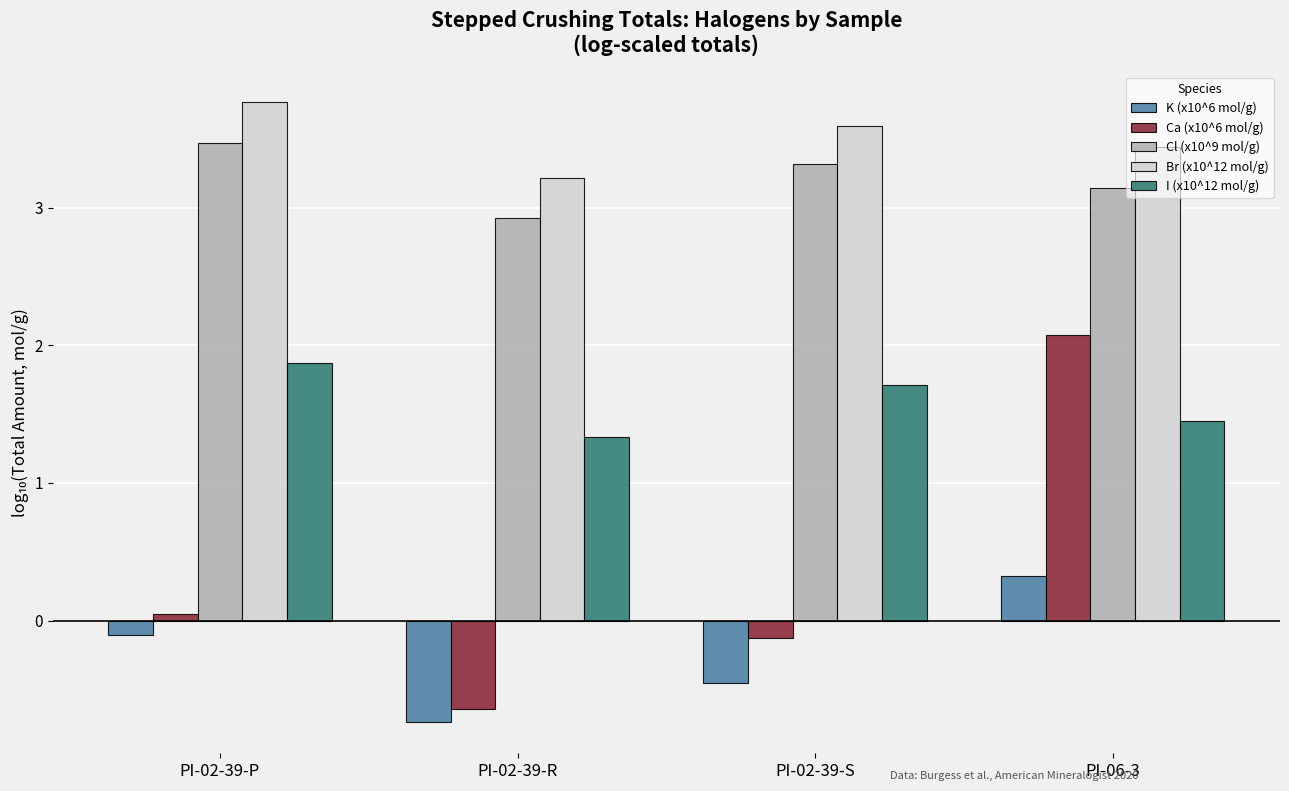

Which series has the widest spread of values?

Ca (x10^6 mol/g)